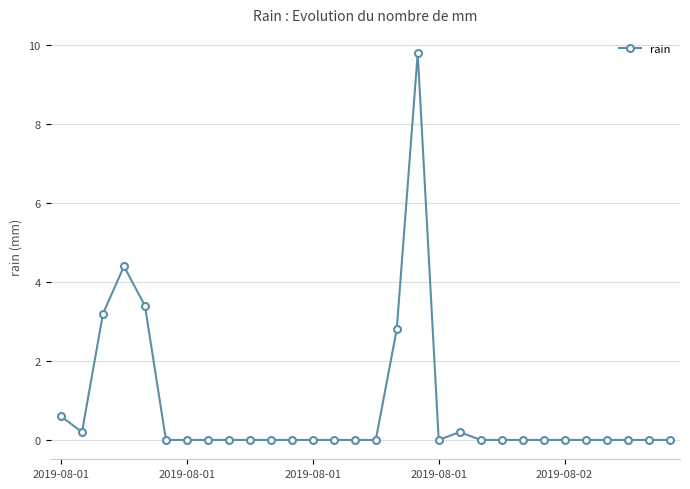

How many categories are shown in the chart?

30